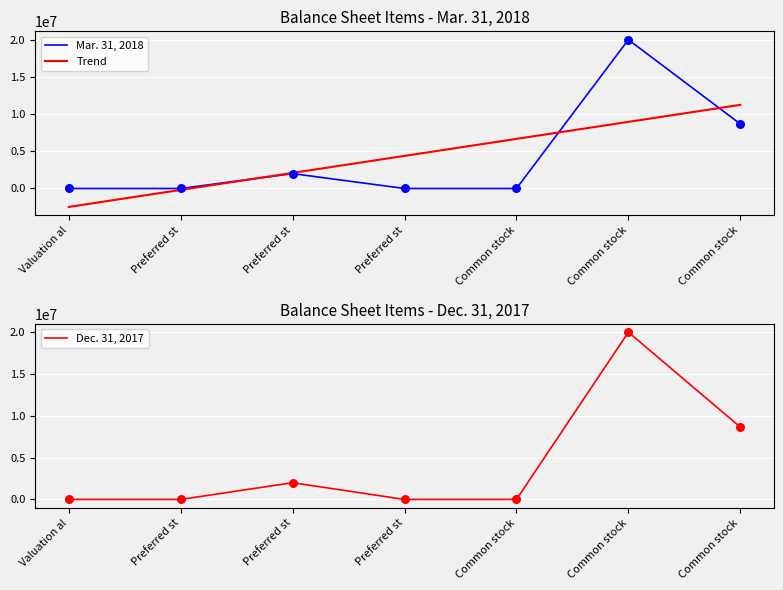

Which series contains the highest Y value?

Mar. 31, 2018